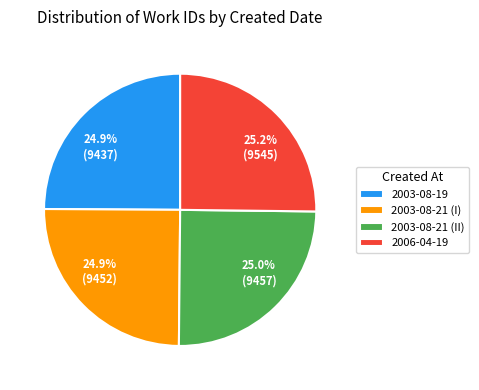

What is the total percentage of 24.9% (9452) and 25.2% (9545)?

50.1%